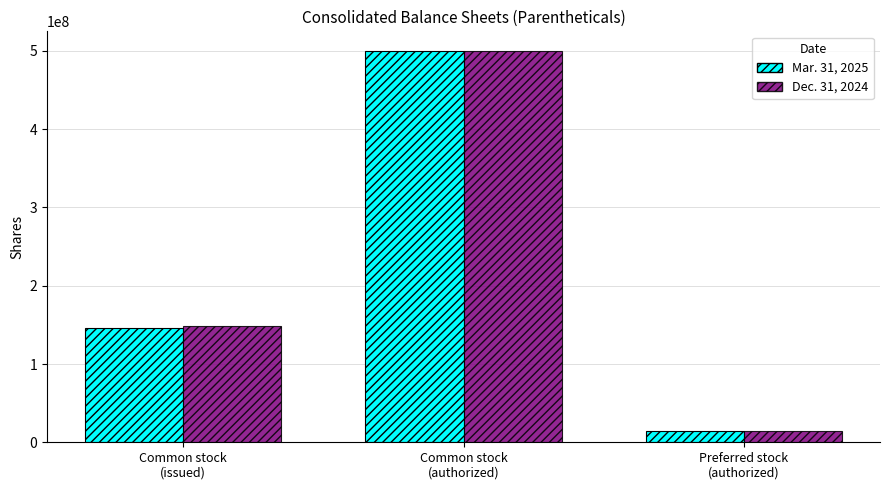

What is the average value of the Dec. 31, 2024 series?

221293213